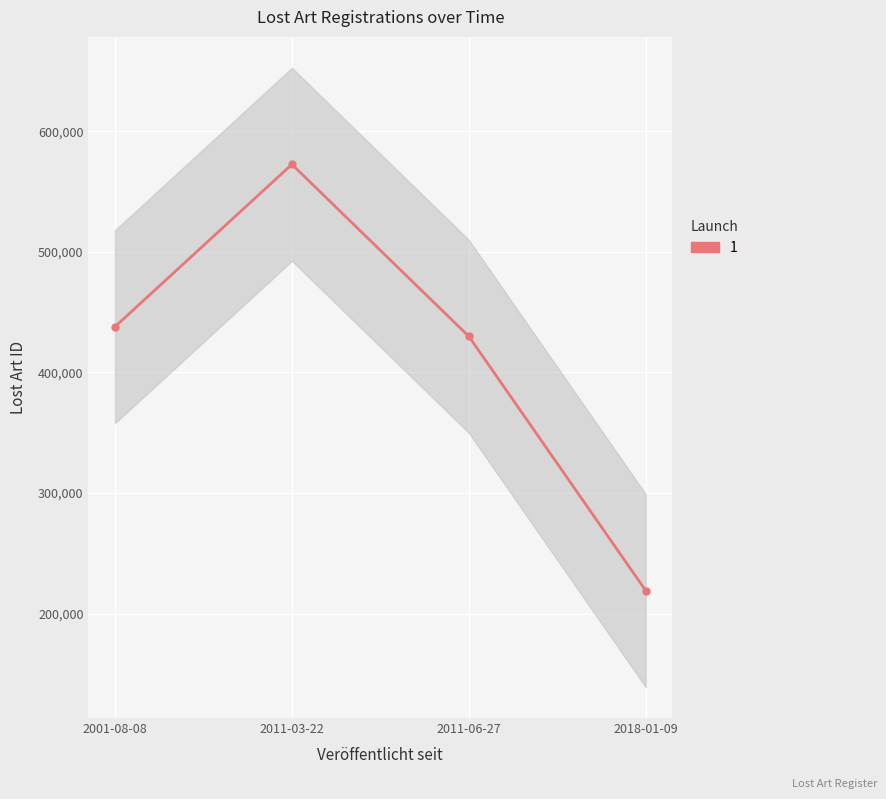

Count the number of values greater than 437912.

1